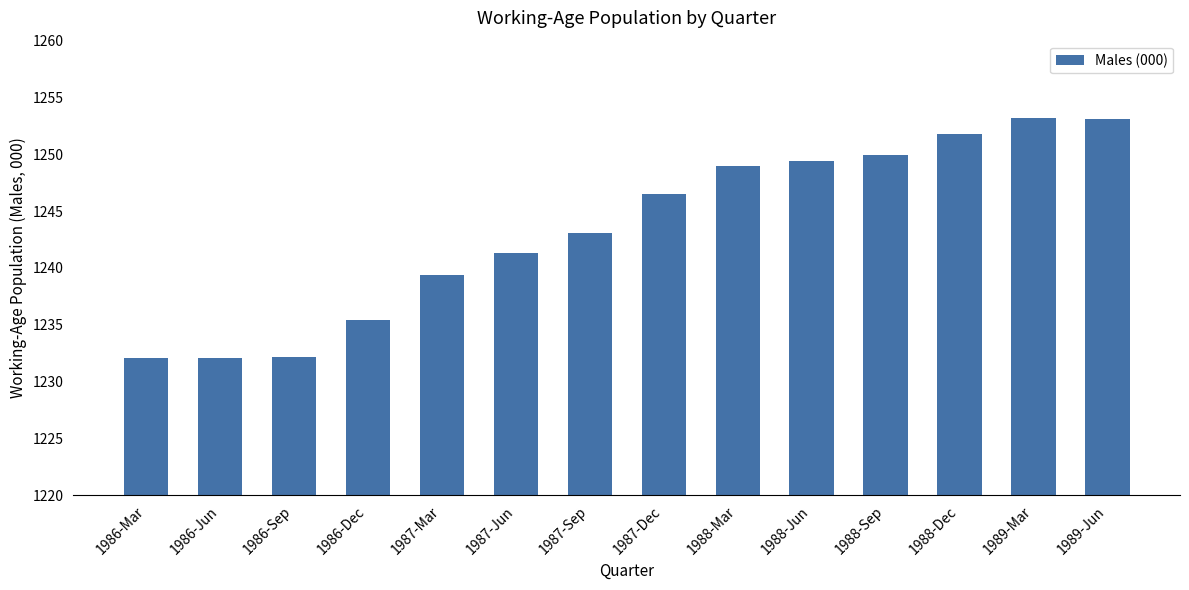

Approximately how many times larger is the value at 1988-Mar compared to 1987-Sep?

1.0